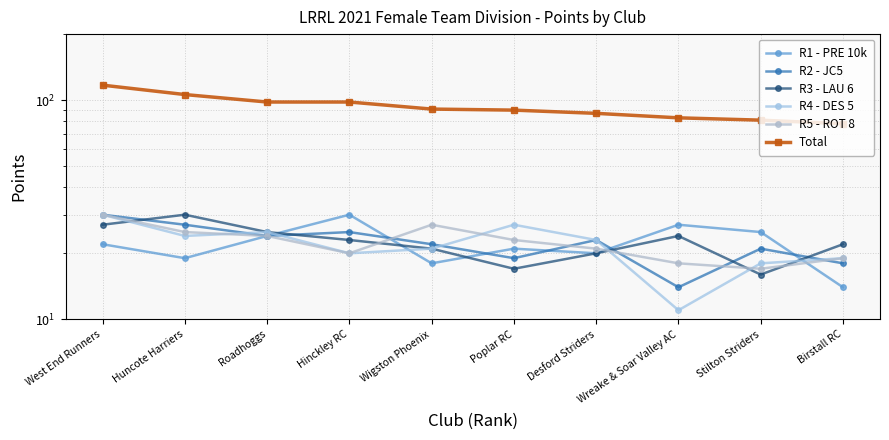

Read the R1 - PRE 10k value at Birstall RC.

14